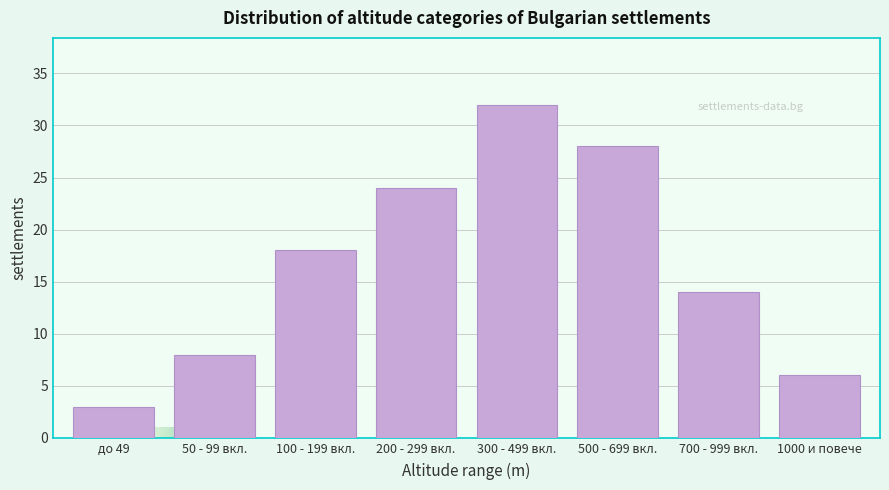

Reading left to right, extract all data points from this chart.

до 49=3	50 - 99 вкл.=8	100 - 199 вкл.=18	200 - 299 вкл.=24	300 - 499 вкл.=32	500 - 699 вкл.=28	700 - 999 вкл.=14	1000 и повече=6